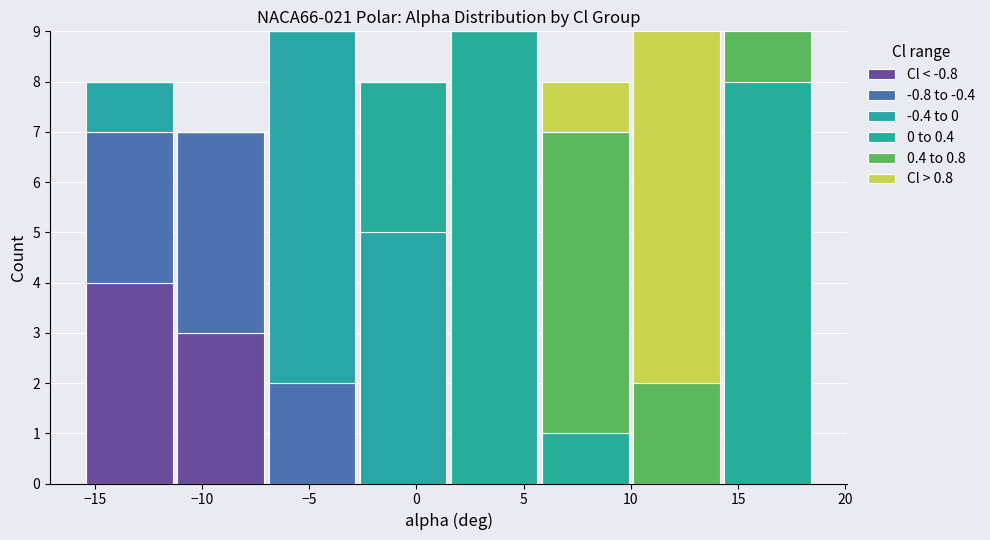

What is the total height of the stacked bar covering -7.00 to -2.75 on the x-axis? Neither the bar edges nor the heights are printed on the chart, so give them approximately, as read against the axes.

9